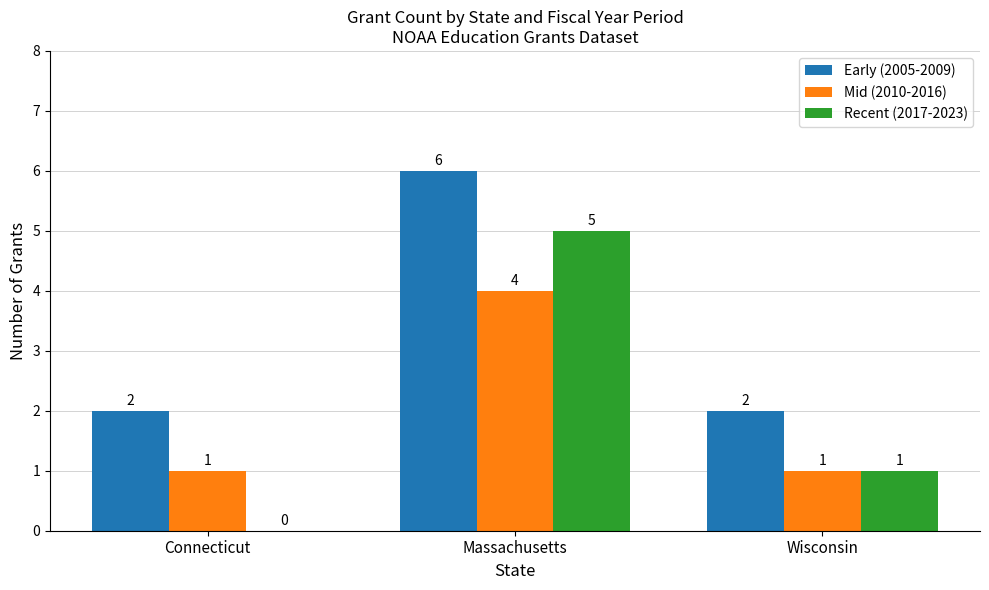

Between Connecticut and Wisconsin, which series saw the biggest shift?

Recent (2017-2023)